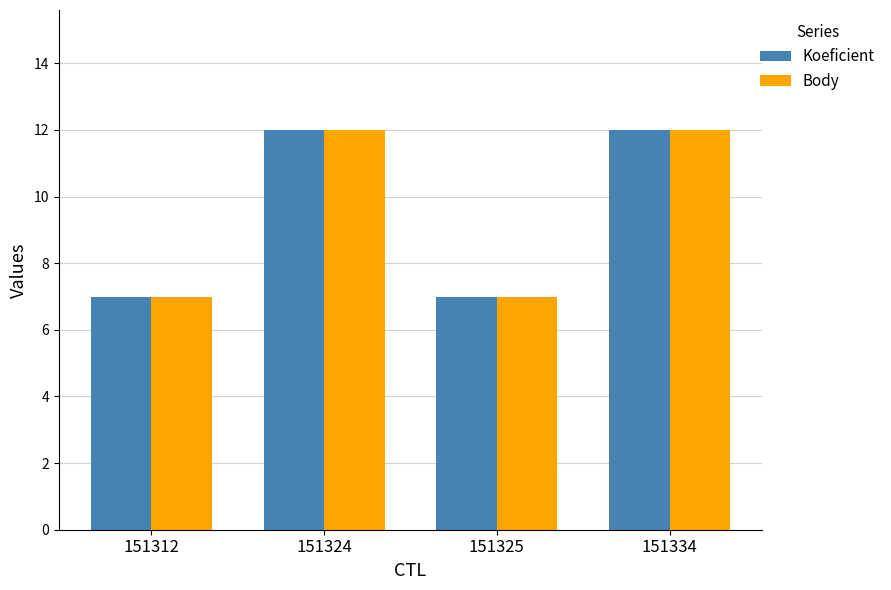

What is the maximum value for Koeficient?

12